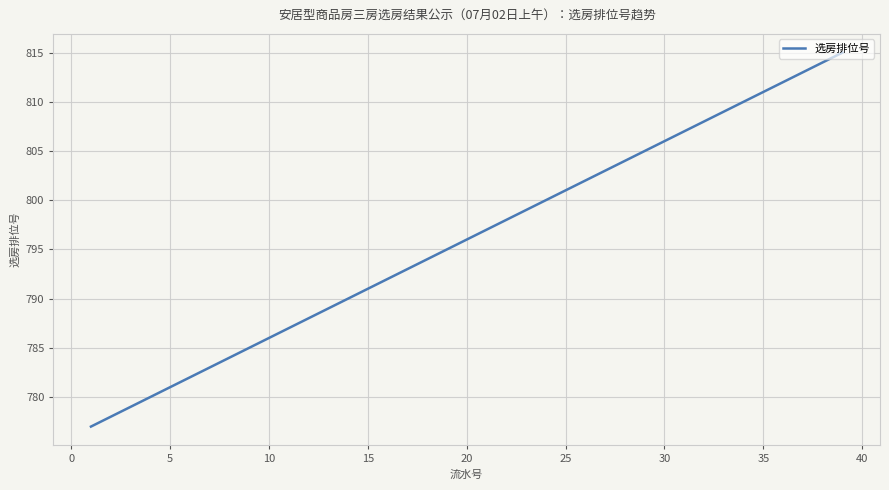

What is the smallest value displayed?

777